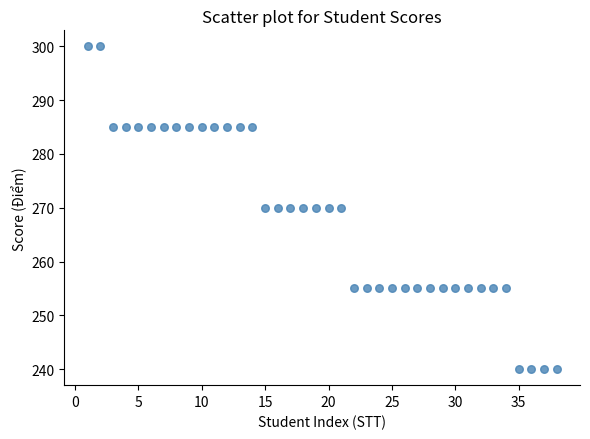

What is the range of X values (max minus min)?

37